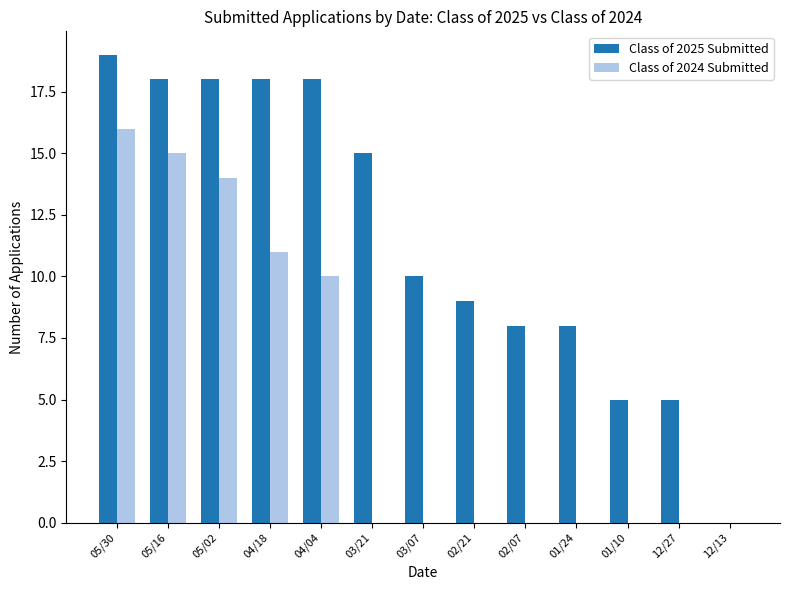

Does the chart contain stacked bars?

No